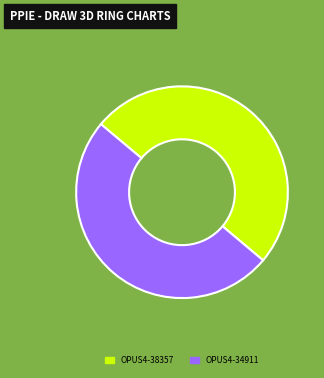

Is it true that OPUS4-34911 is 42% of the pie?

False